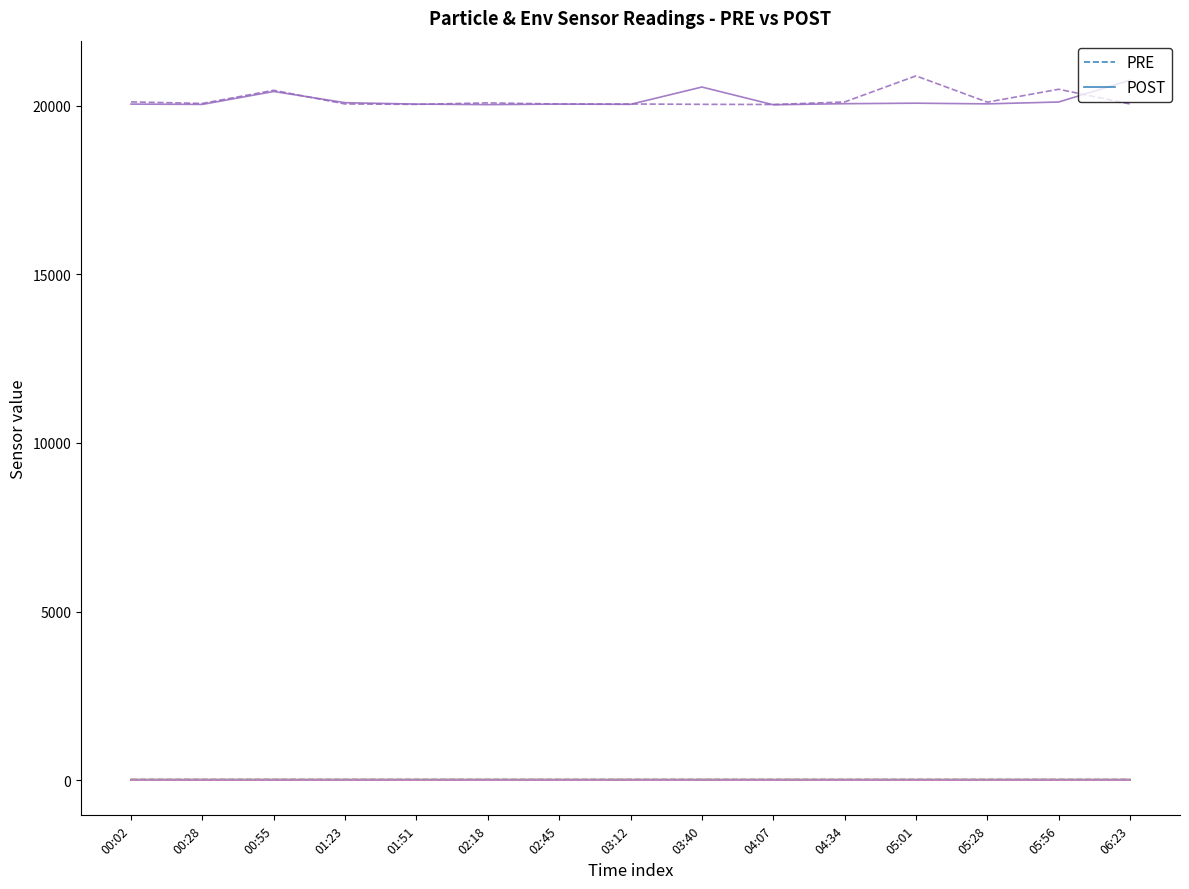

What is the difference between the maximum and minimum values in the POST series?

5.7